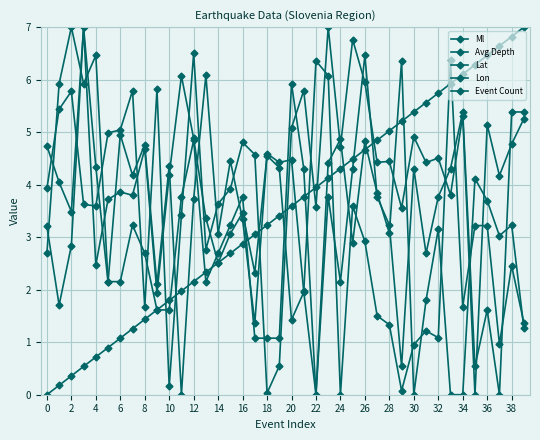

What is the sum of all Ml values?

133.0